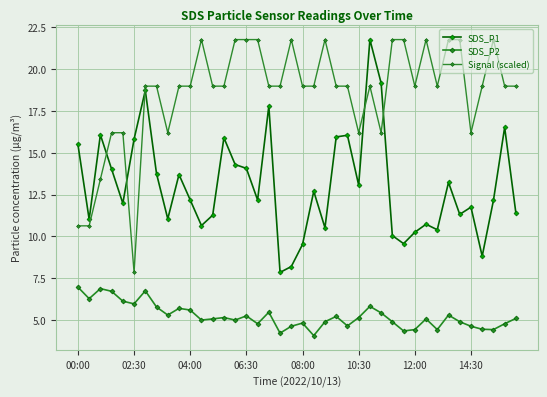

True or false: SDS_P2 and Signal (scaled) cross at least once.

False